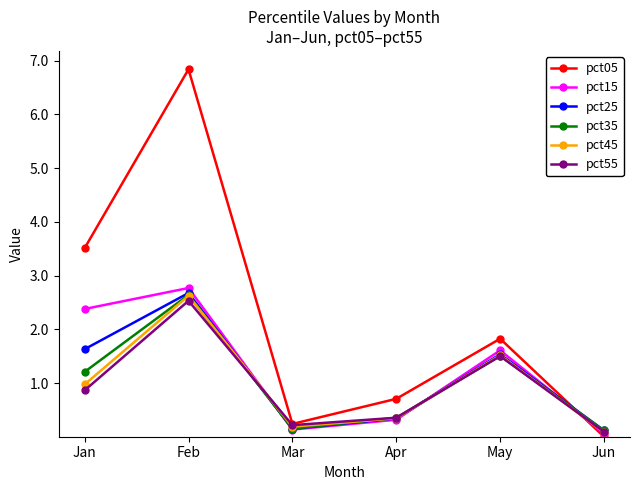

What is the maximum value for pct05?

6.8